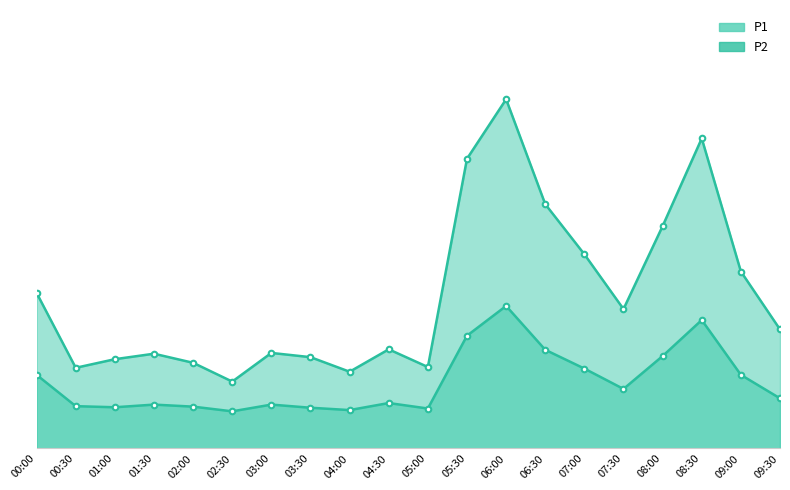

True or false: P1 has a value of 9.9 at 00:00.

True